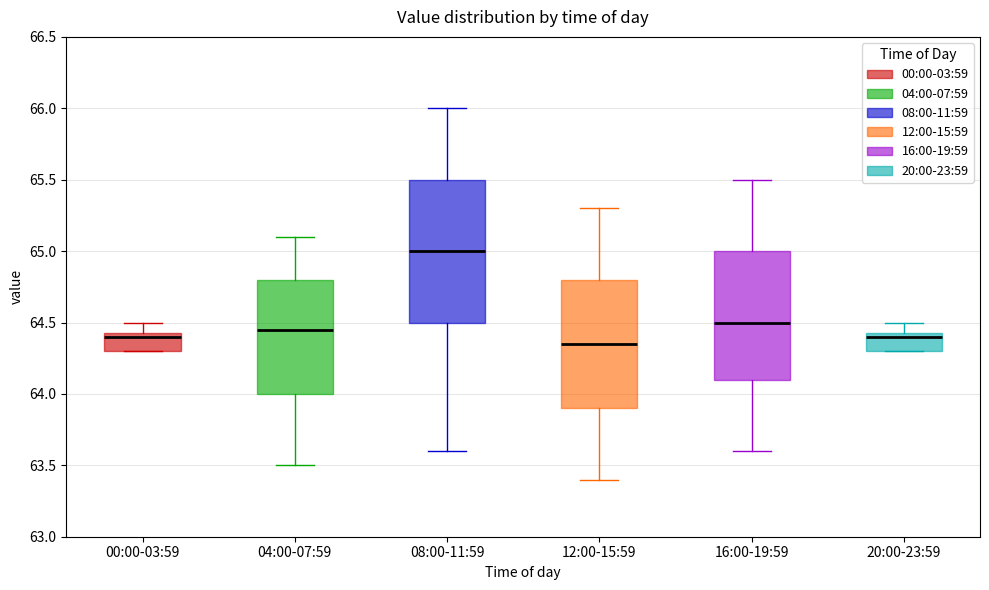

Reading left to right, transcribe this box plot: for each box, give where its median line is, the range the box spans, and where its two whiskers end, as read against the y-axis. The values are not printed on the chart, so give them approximately, as read against the axis.

00:00-03:59: median 64.40, box 64.30 to 64.45, whiskers 64.30 to 64.50
04:00-07:59: median 64.45, box 64.00 to 64.80, whiskers 63.50 to 65.10
08:00-11:59: median 65.00, box 64.50 to 65.50, whiskers 63.60 to 66.00
12:00-15:59: median 64.35, box 63.90 to 64.80, whiskers 63.40 to 65.30
16:00-19:59: median 64.50, box 64.10 to 65.00, whiskers 63.60 to 65.50
20:00-23:59: median 64.40, box 64.30 to 64.45, whiskers 64.30 to 64.50